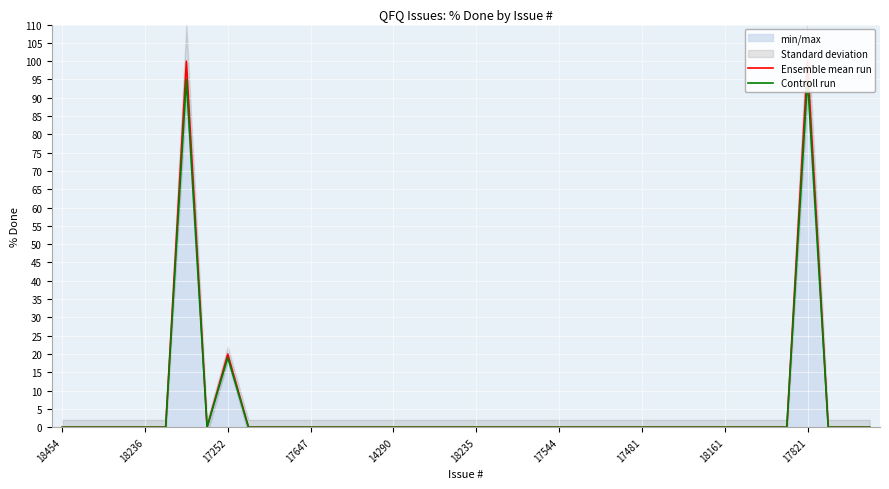

List the series in order of their peak value, lowest first.

Controll run, Ensemble mean run